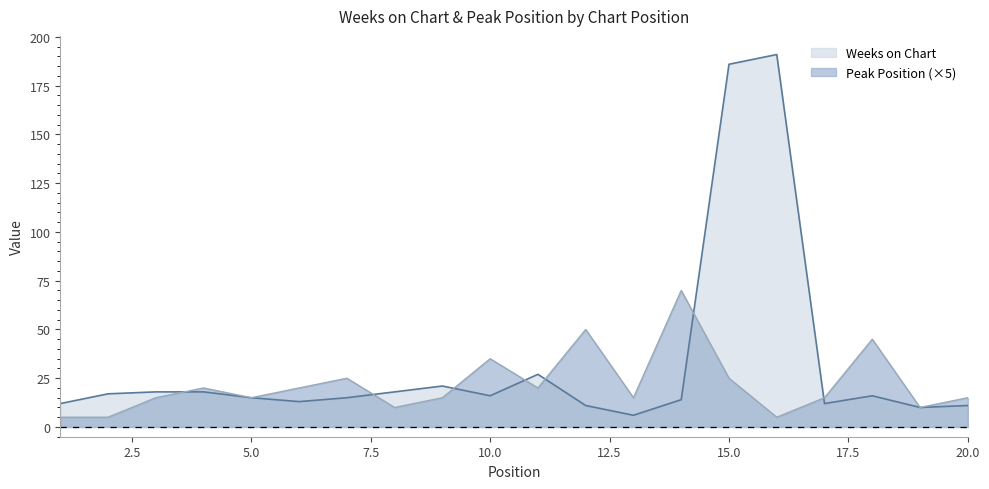

What is the total value across all series at 4?

38